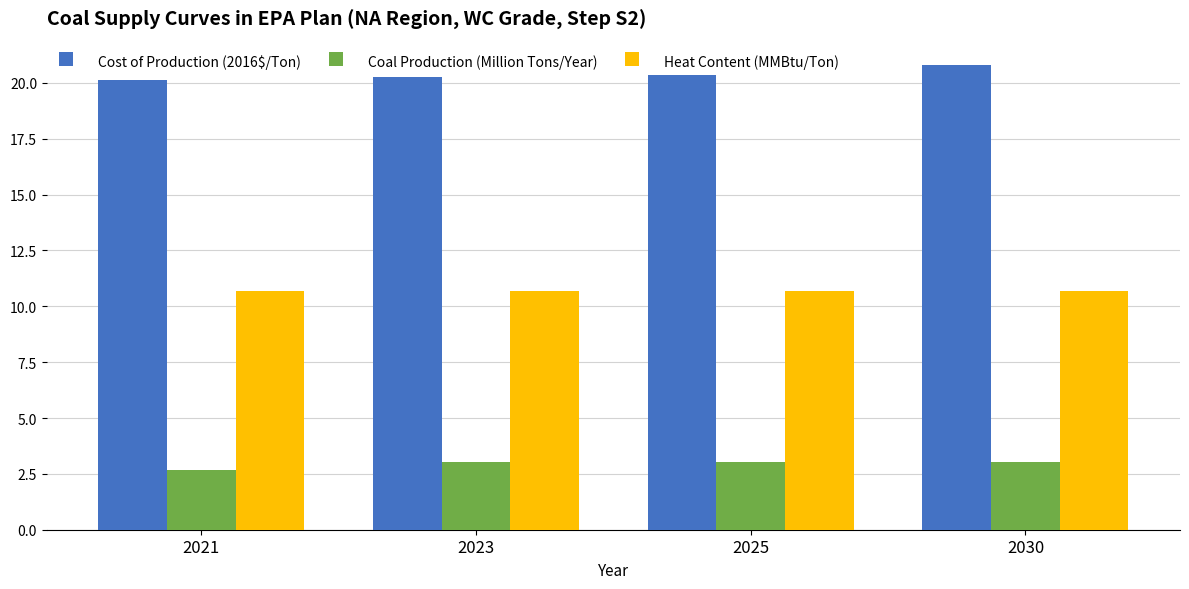

Which category has the highest value in the Cost of Production (2016$/Ton) series?

2030